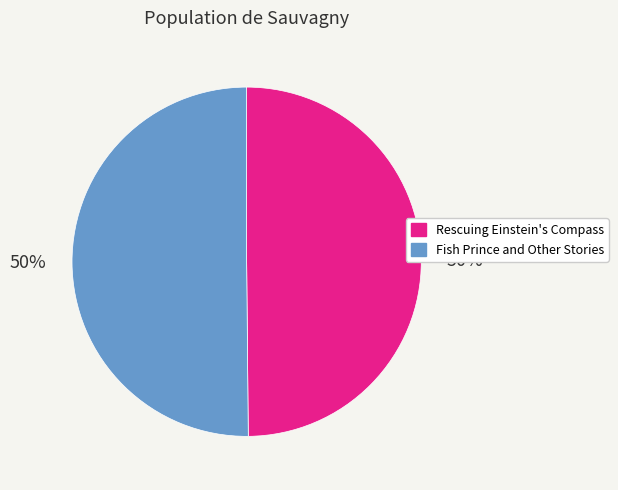

Combined, do Rescuing Einstein's Compass and Fish Prince and Other Stories account for over 50%?

Yes